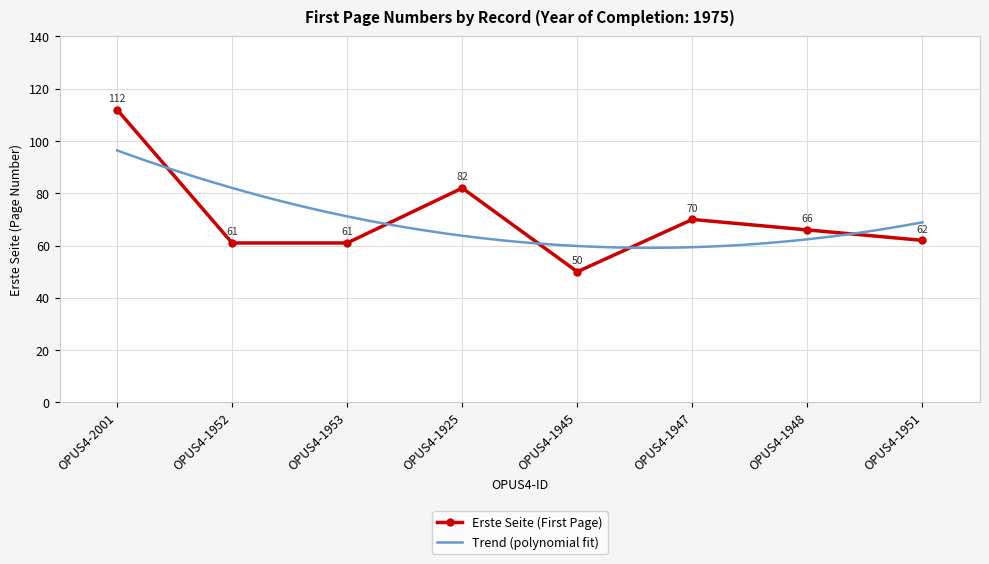

What is the difference between the values at OPUS4-1948 and OPUS4-2001?

46